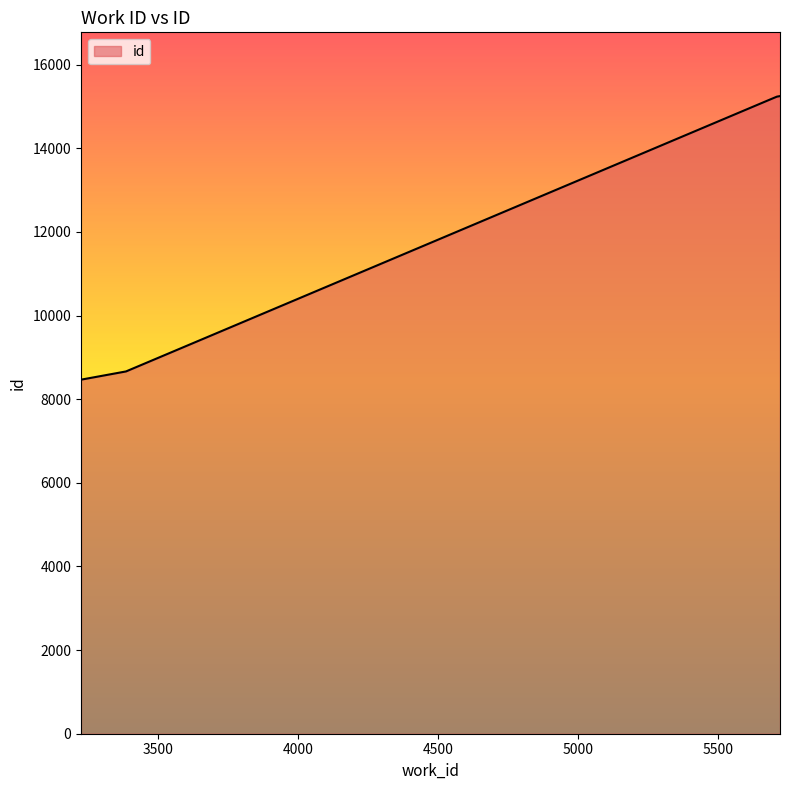

What is the smallest value displayed?

8468